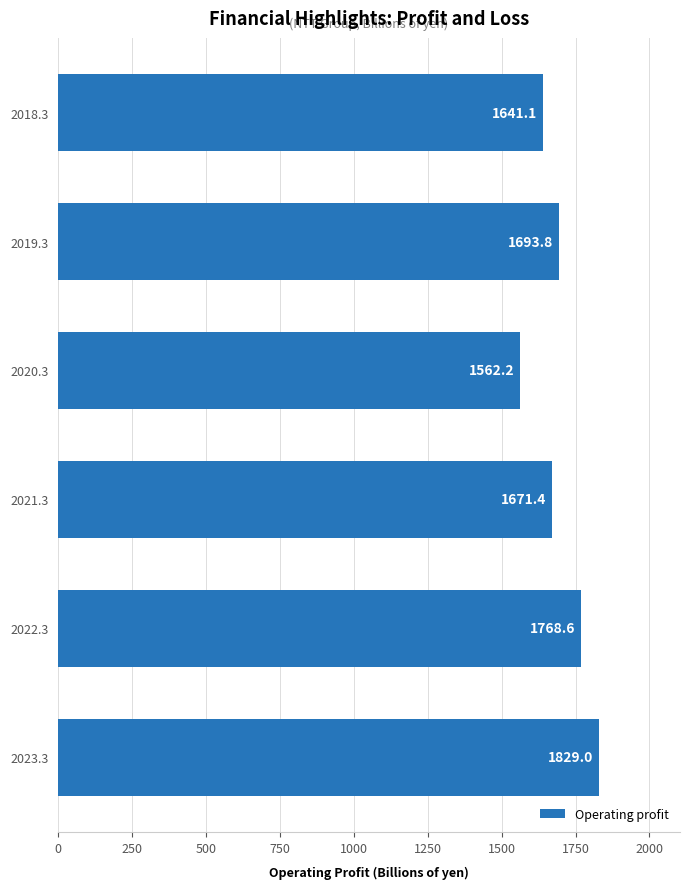

Where is the data nearest to the value 1695?

2019.3